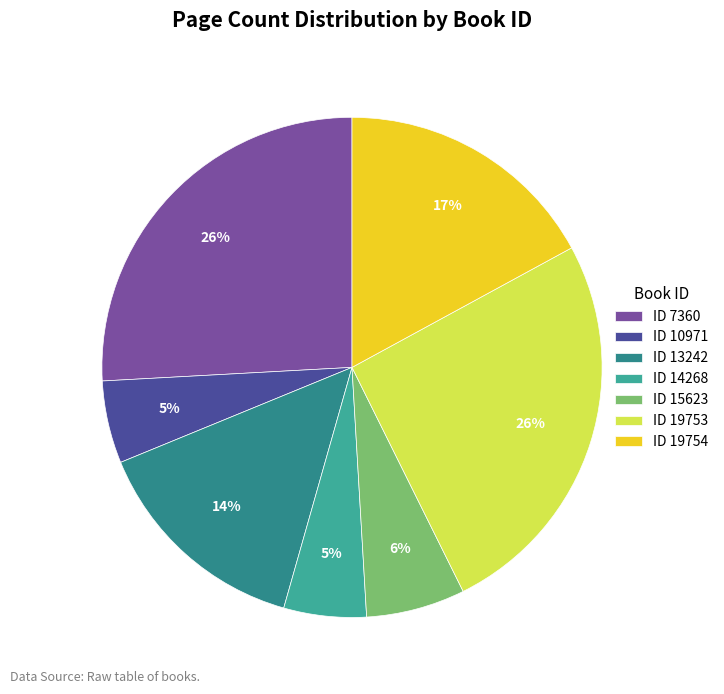

The ID 14268 slice represents 18% of the pie. True or false?

False